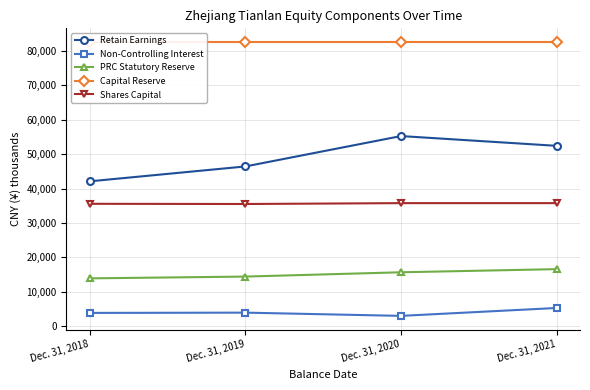

Reading left to right, what are all the values shown in this chart?

Retain Earnings: Dec. 31, 2018=42099	Dec. 31, 2019=46423	Dec. 31, 2020=55248	Dec. 31, 2021=52409
Non-Controlling Interest: Dec. 31, 2018=3862	Dec. 31, 2019=3943	Dec. 31, 2020=3003	Dec. 31, 2021=5296
PRC Statutory Reserve: Dec. 31, 2018=13903	Dec. 31, 2019=14421	Dec. 31, 2020=15670	Dec. 31, 2021=16582
Capital Reserve: Dec. 31, 2018=82572	Dec. 31, 2019=82572	Dec. 31, 2020=82572	Dec. 31, 2021=82572
Shares Capital: Dec. 31, 2018=35566	Dec. 31, 2019=35510	Dec. 31, 2020=35761	Dec. 31, 2021=35761